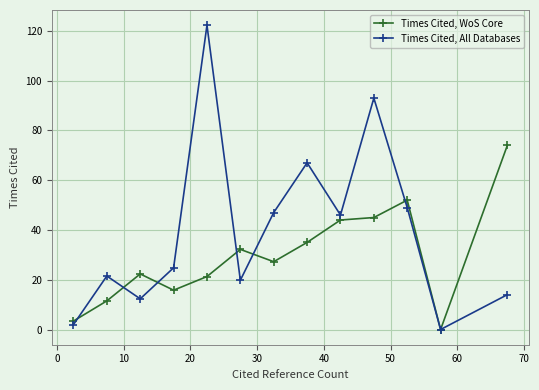

At how many categories does at least one series exceed 55?

4